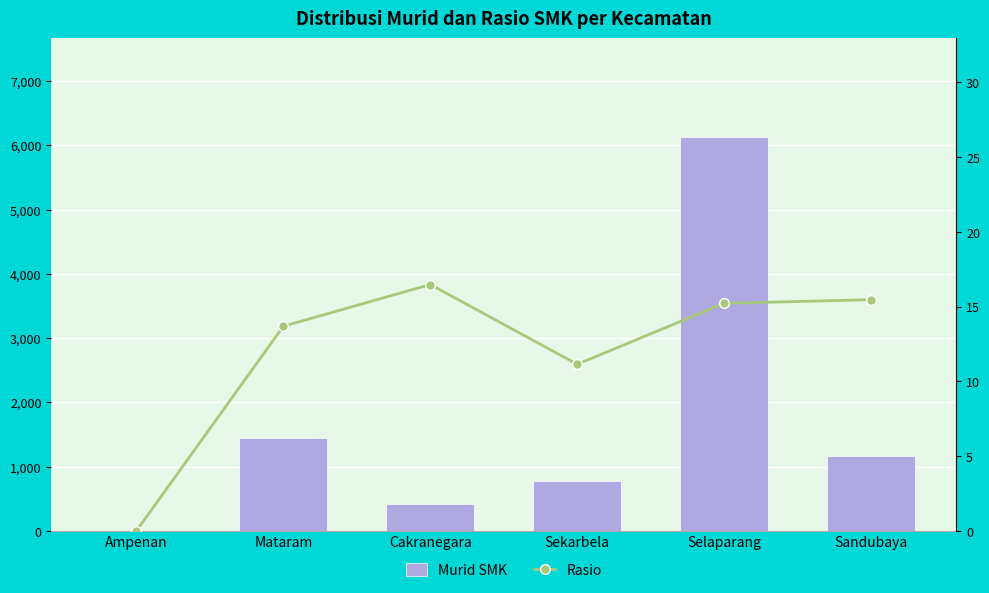

What is the sum of all Murid SMK values?

9937.0